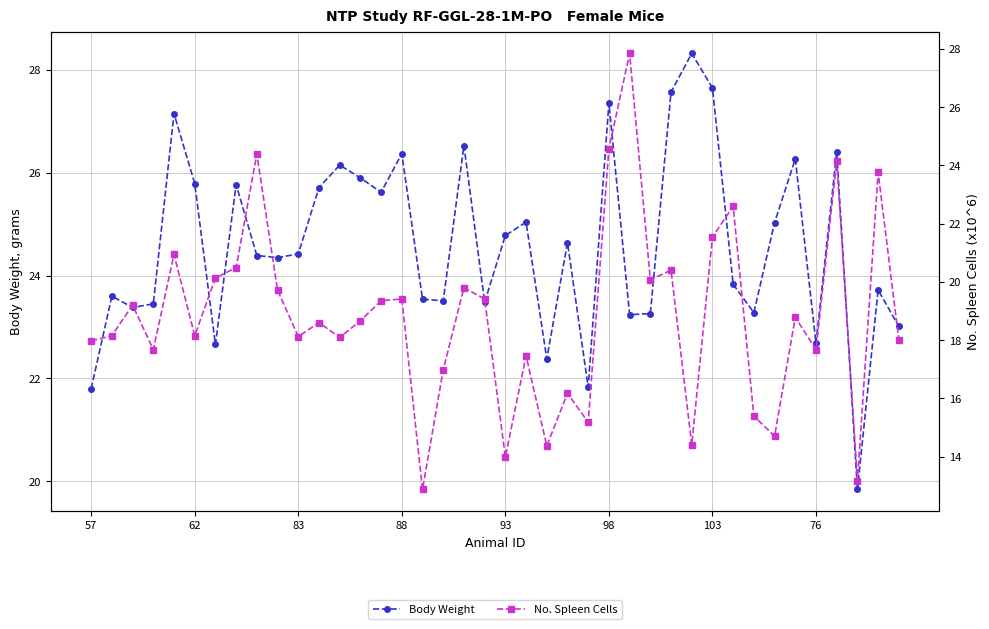

Is it true that Body Weight equals 41.6 at 31?

False